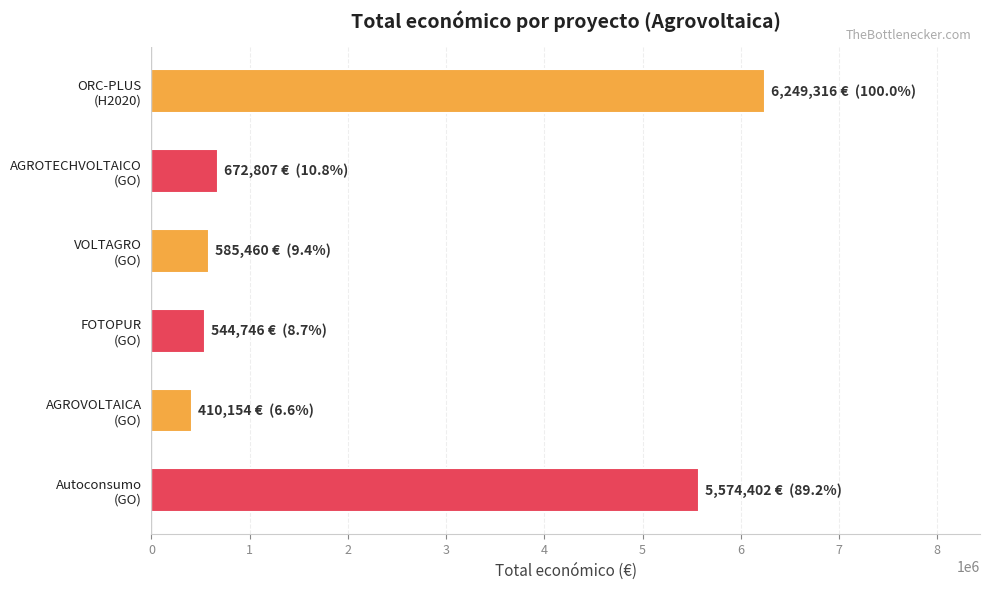

Reading top to bottom, list all the values displayed in this chart.

6249316	672807	585460	544746	410154	5574402